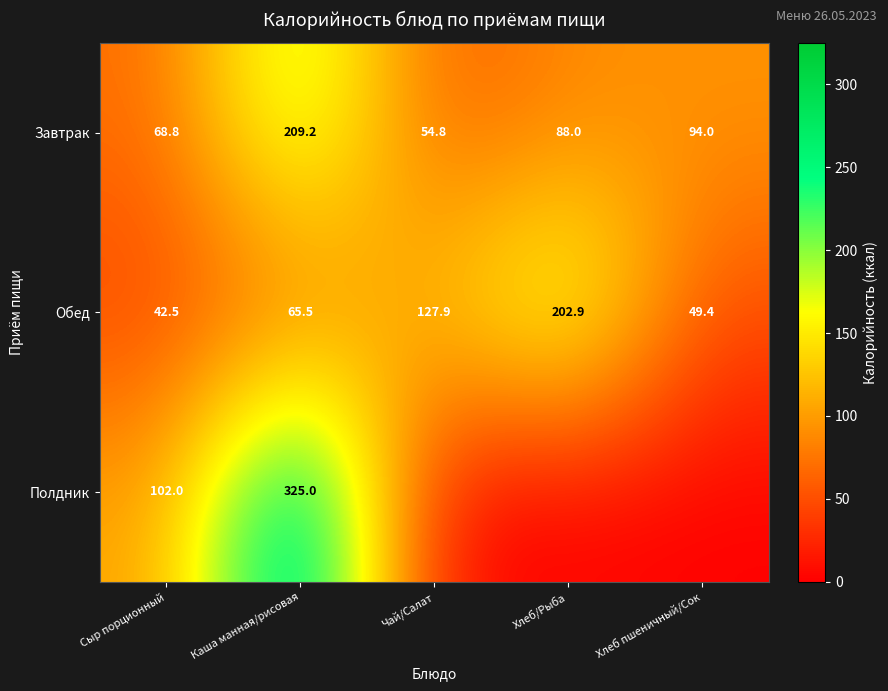

At Каша манная/рисовая, list the series in order from smallest to largest.

Обед, Завтрак, Полдник